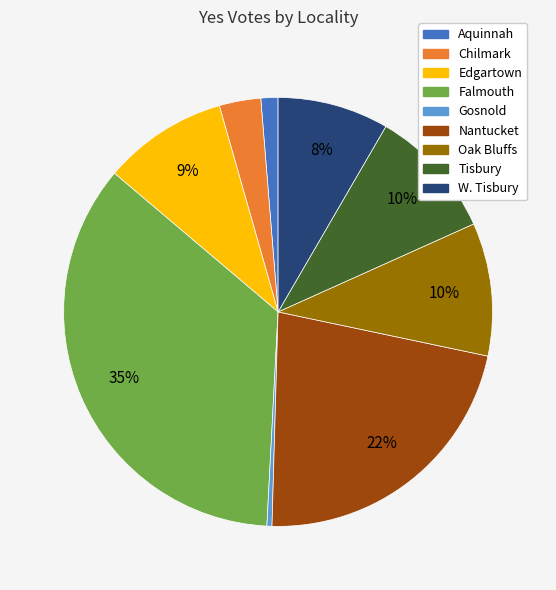

Which slice is the largest?

Falmouth